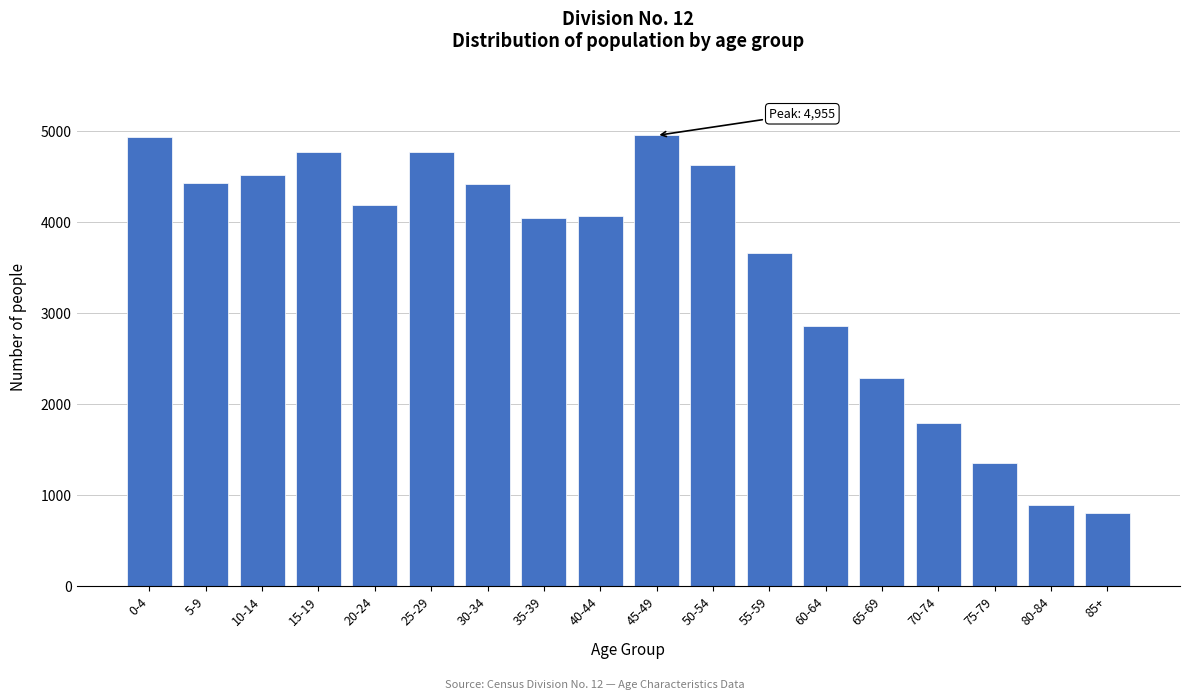

What is the change in value from 35-39 to 75-79?

-2685